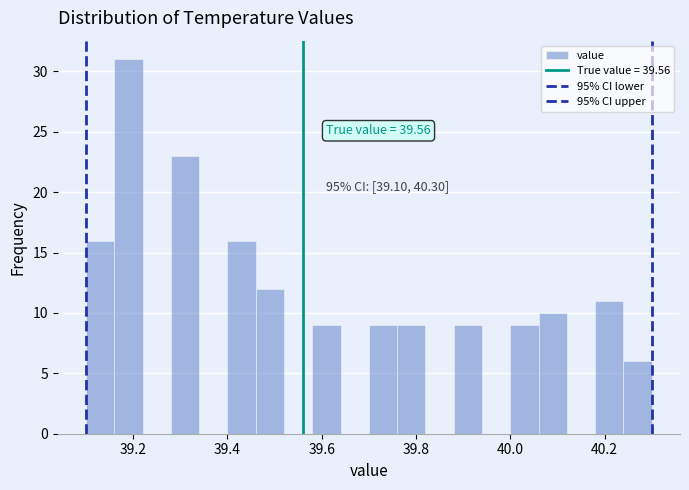

Read against the x-axis, roughly where is the centre of the tallest bar?

39.20